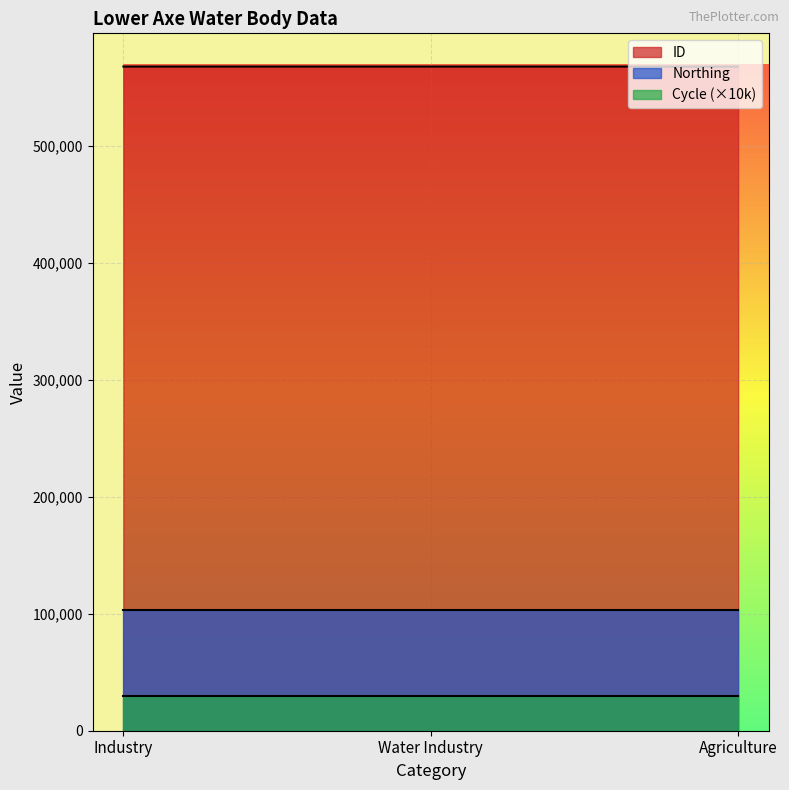

What is the sum of all ID values?

1703556